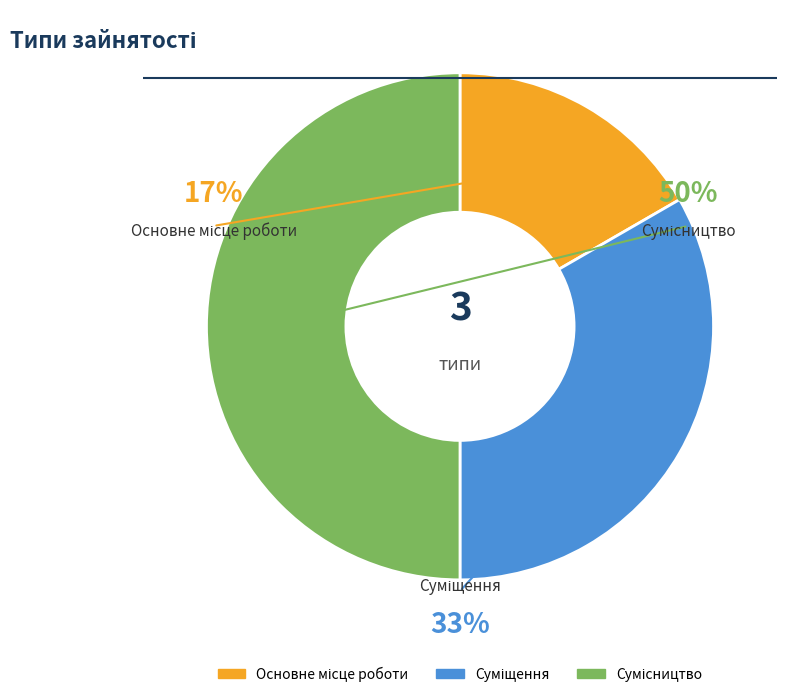

To the nearest percent, what portion does Сумісництво represent?

50%